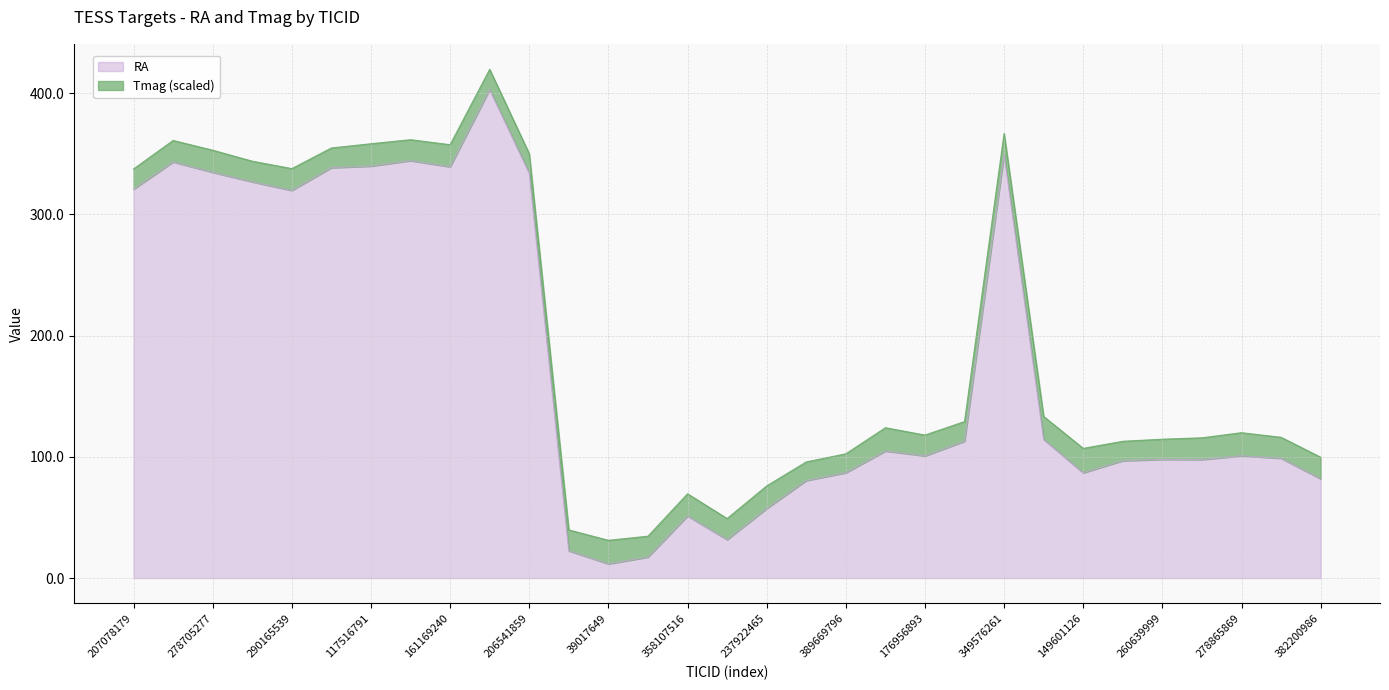

Reading left to right, what are all the values shown in this chart?

207078179=320.8	206666063=343.4	278705277=334.8	25227021=327.0	290165539=319.9	219332978=338.6	117516791=340.0	139147770=344.4	161169240=339.4	403151961=403.2	206541859=334.2	237913194=22.4	39017649=11.7	52118080=17.3	358107516=51.2	394287035=31.7	237922465=57.3	179582003=80.5	389669796=86.9	167810285=104.8	176956893=100.8	300560295=112.9	349576261=349.6	349972412=114.5	149601126=86.9	255587619=96.8	260639999=97.9	260640693=97.8	278865869=100.9	348842168=98.9	382200986=81.8